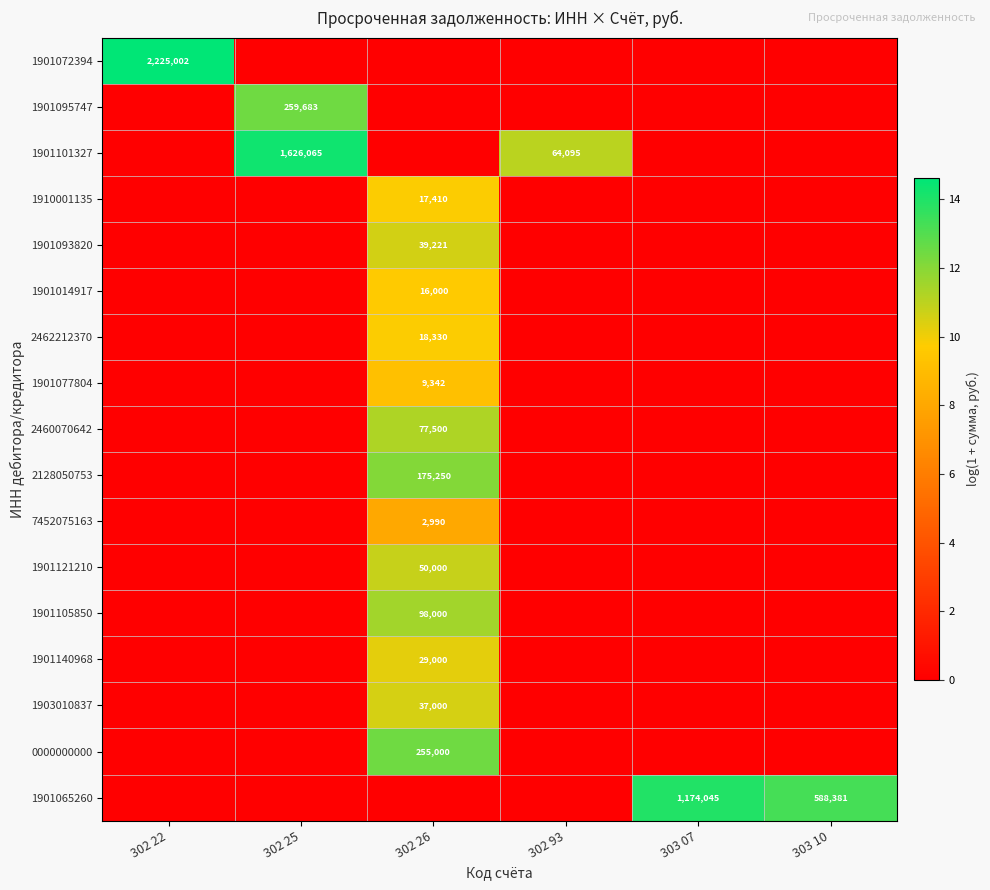

The 1910001135 series shows 17410 at 302 26. True or false?

True